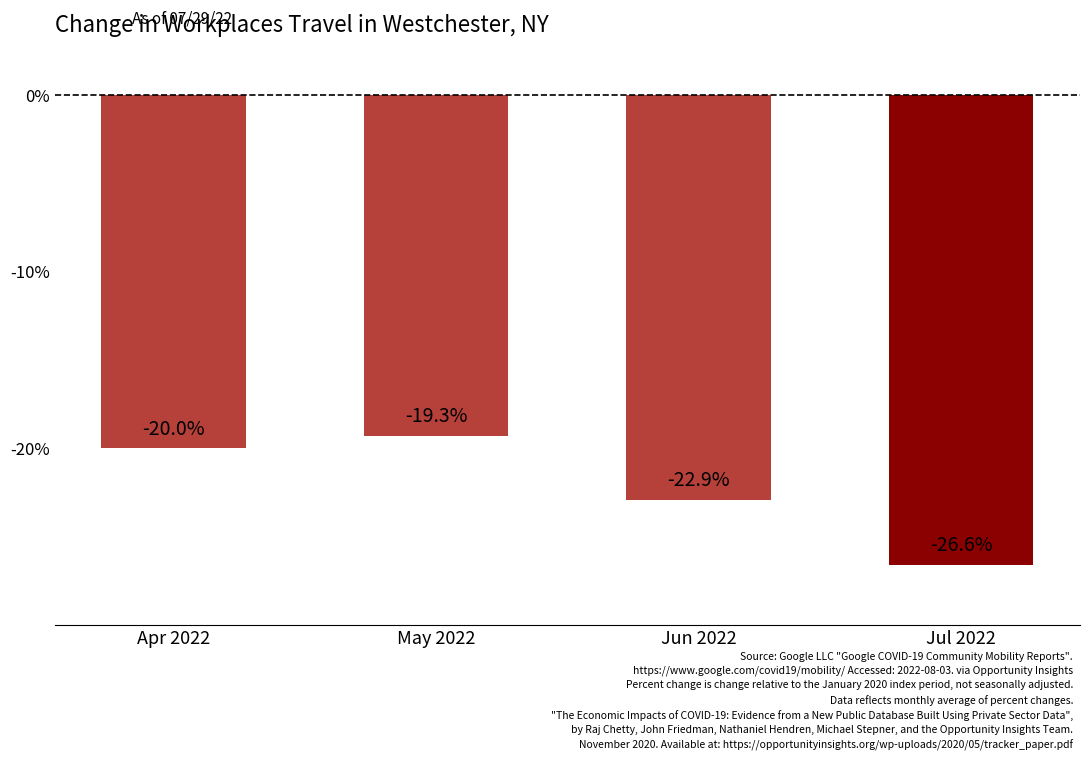

How many bars are there in total?

4